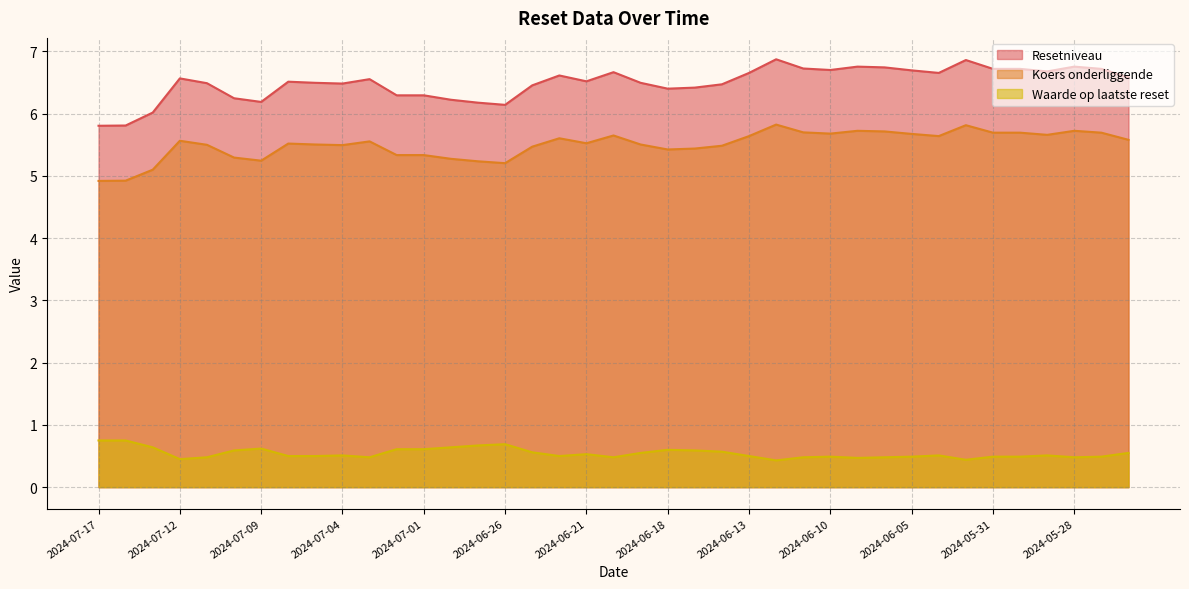

What is the maximum value shown in the chart?

6.9